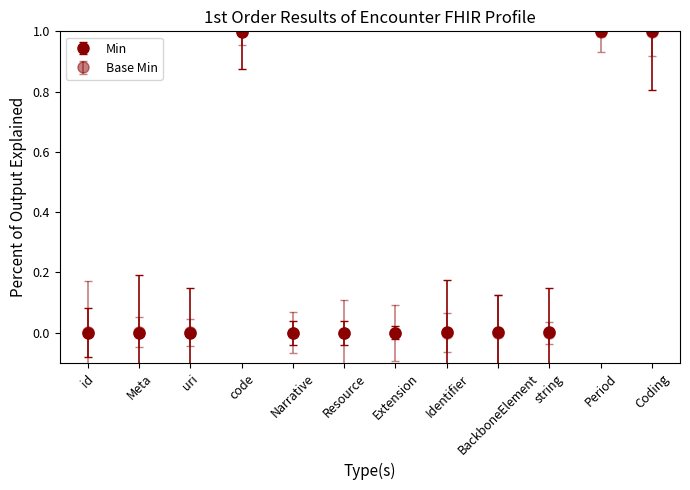

How many categories are shown in the chart?

12